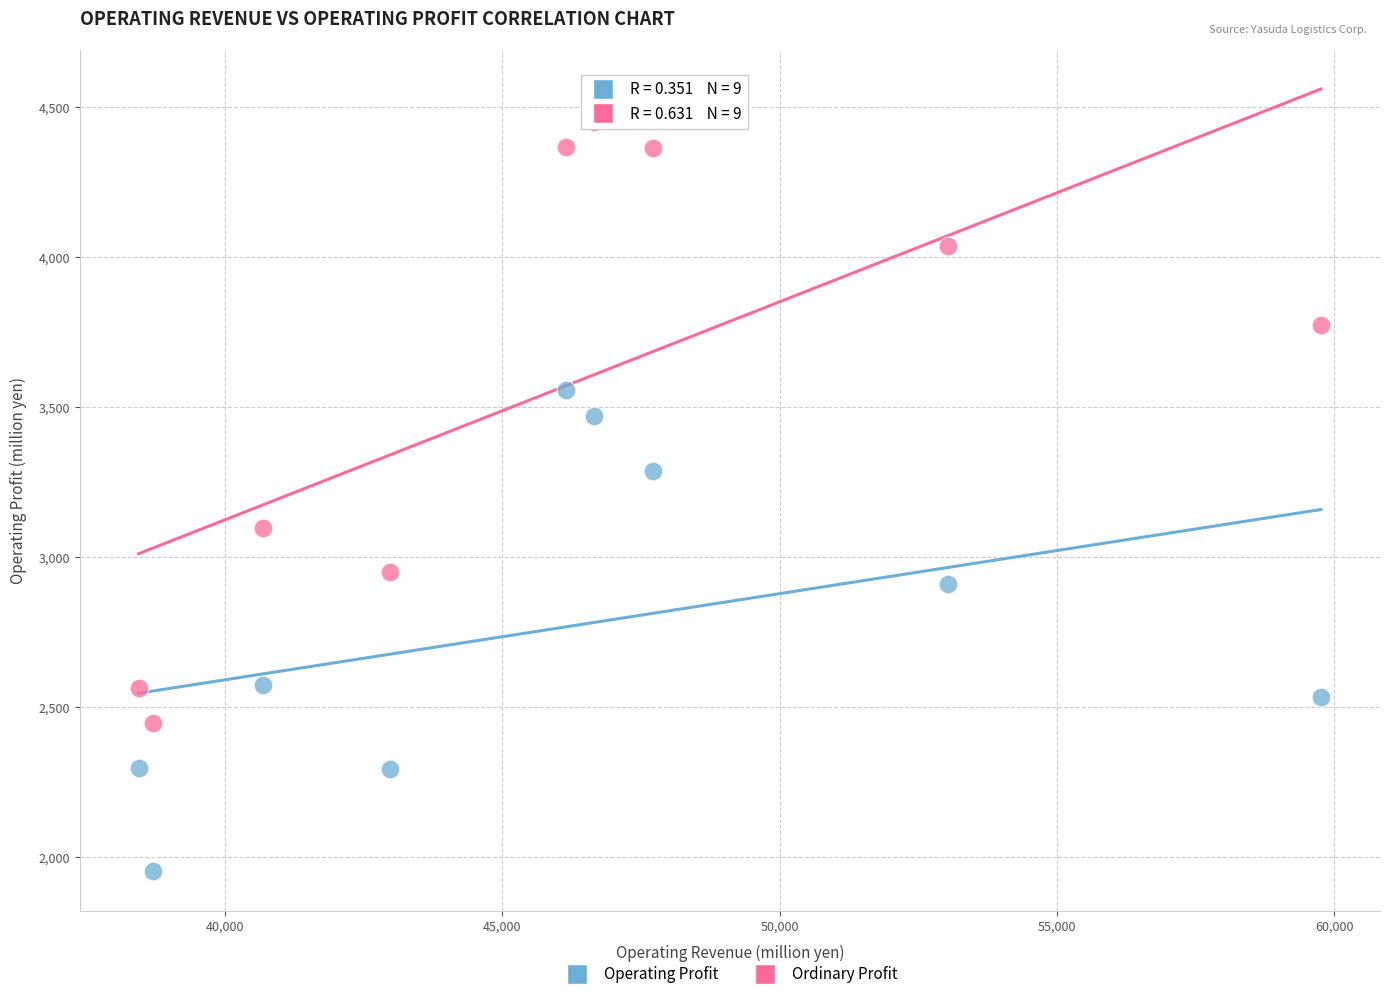

Which series reaches the minimum Y coordinate?

Operating Profit